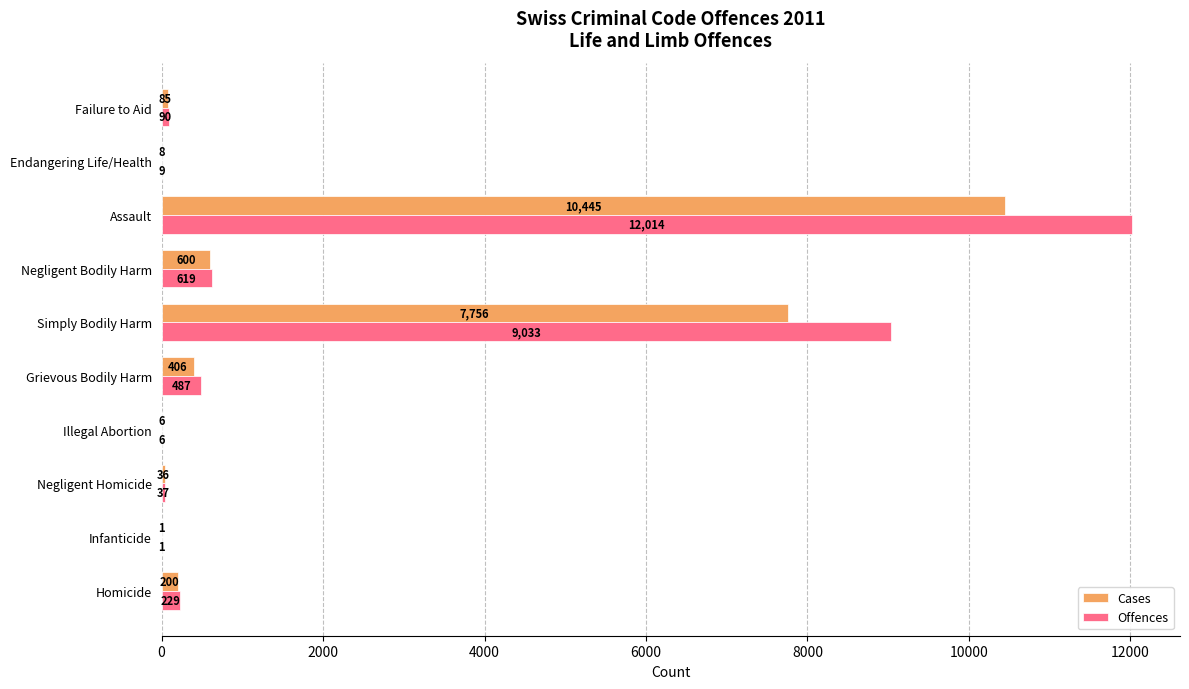

Where is Cases nearest to the value 5223?

Simply Bodily Harm